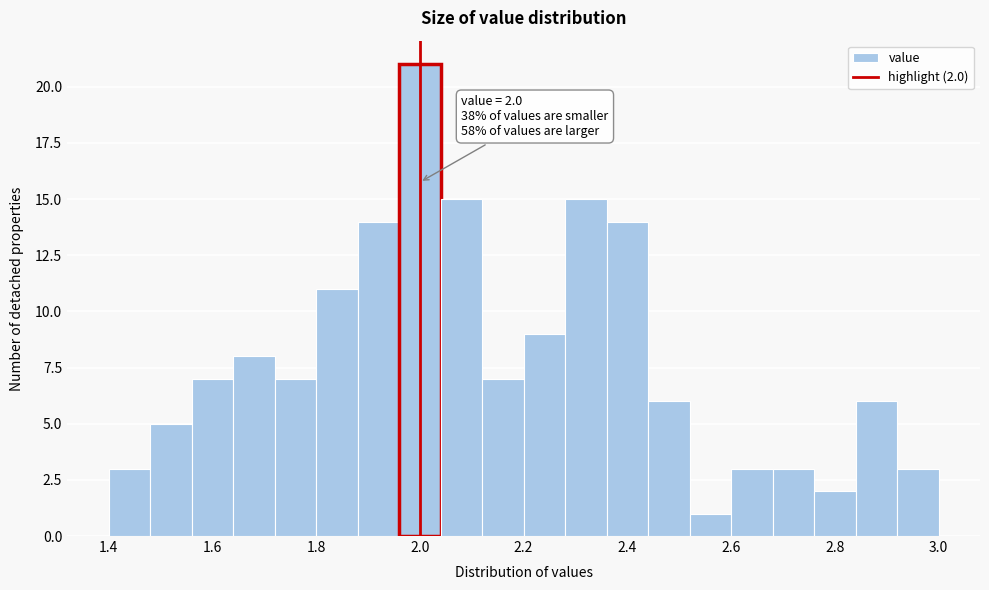

Which range on the x-axis has the tallest bar?

1.96 to 2.04